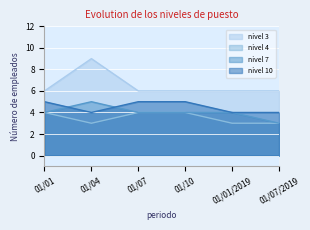

How many distinct data groups are displayed?

4